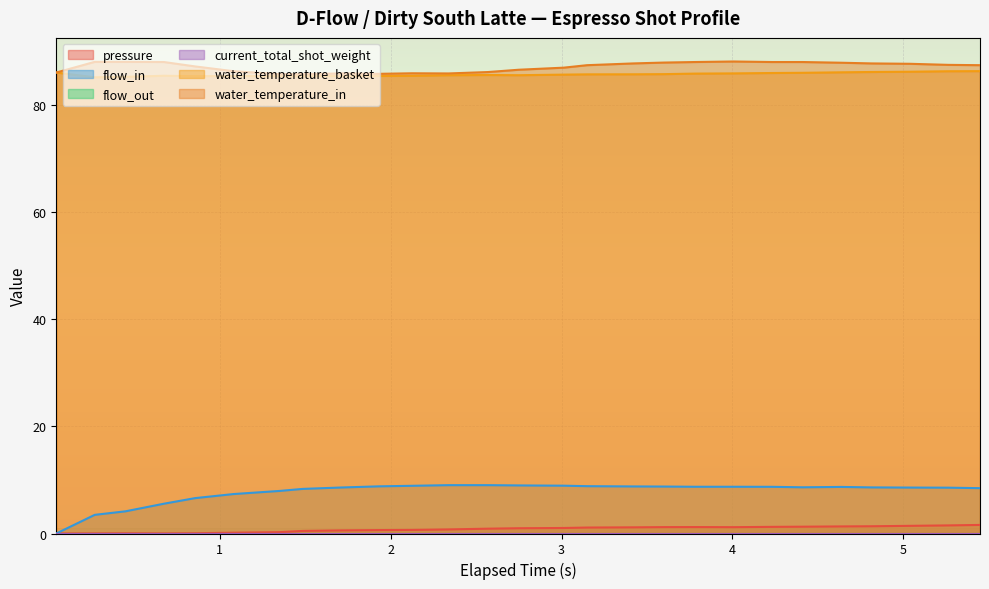

What is the label of the 22nd point from the right?

1.081